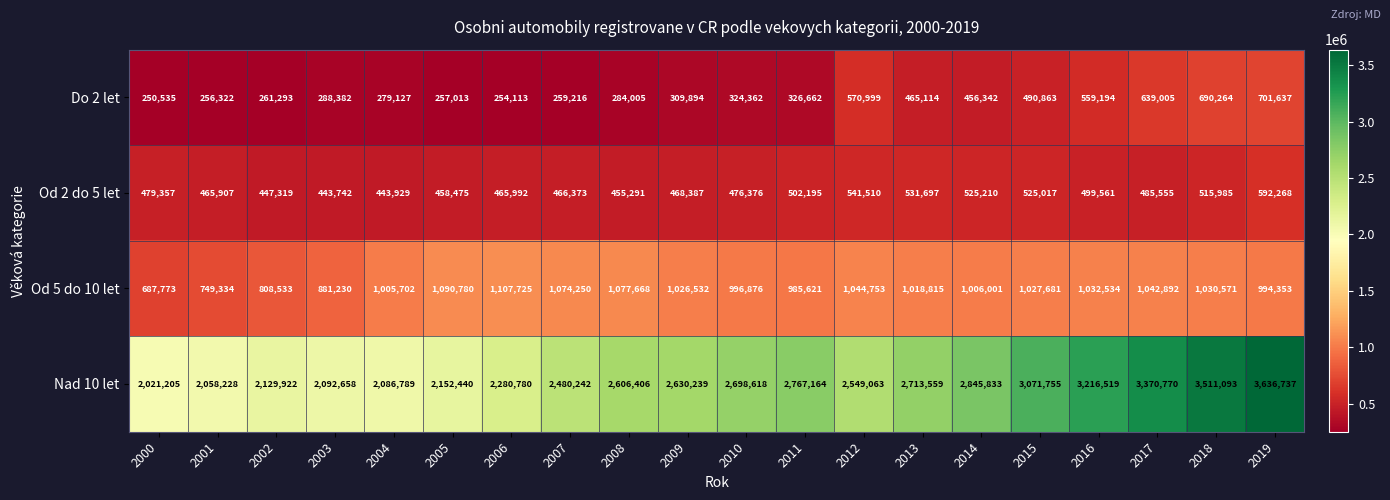

At which category does the chart reach its peak across all series?

2019